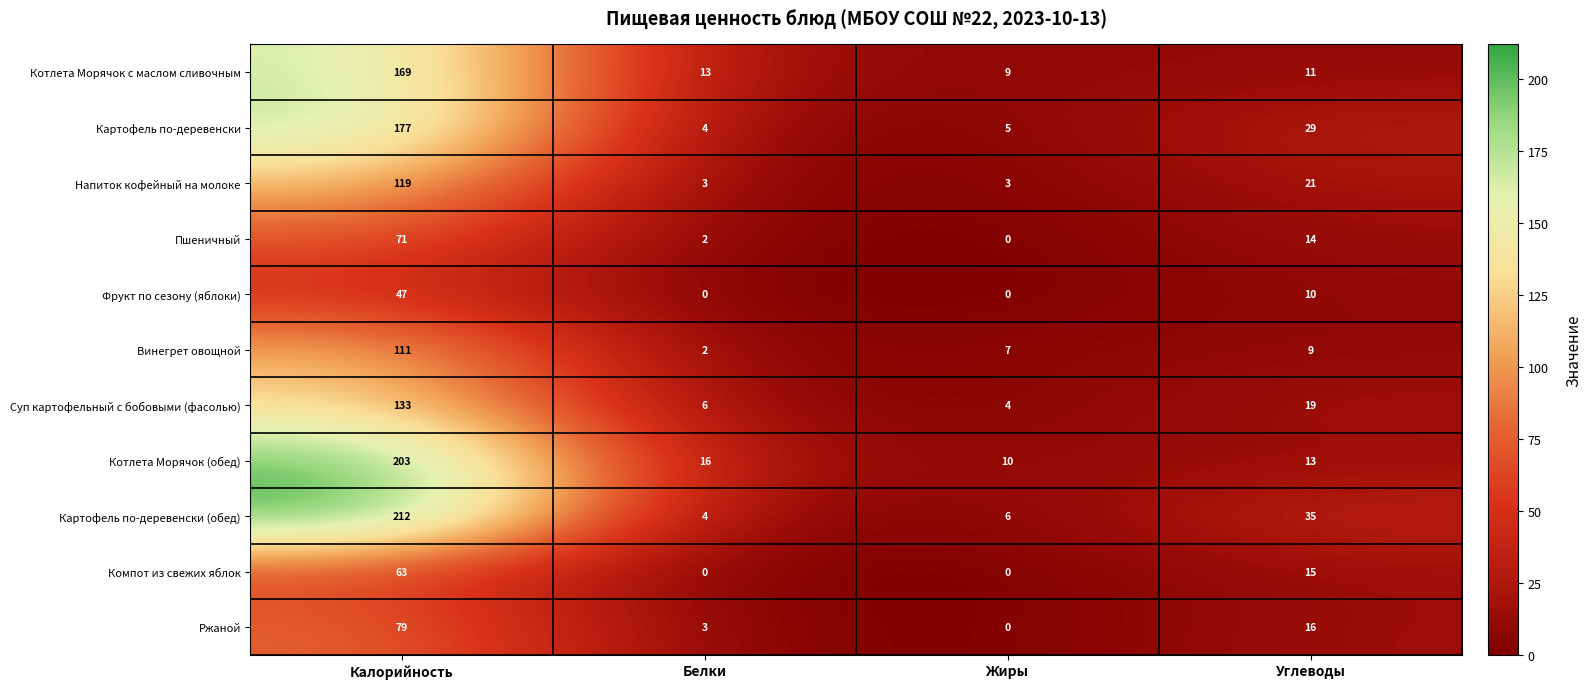

What is the total value across all series at Жиры?

44